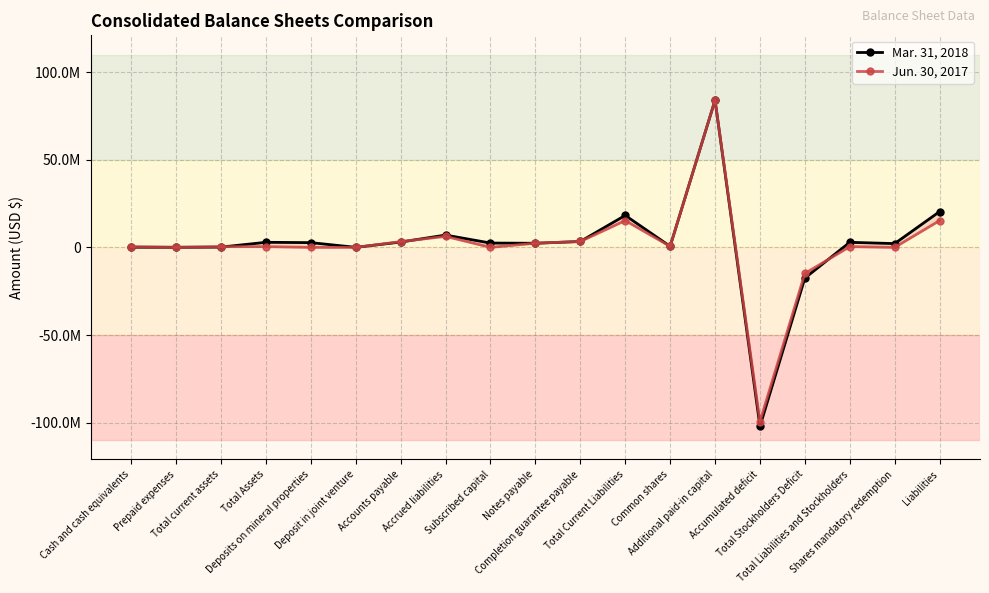

True or false: Mar. 31, 2018 and Jun. 30, 2017 cross at least once.

True